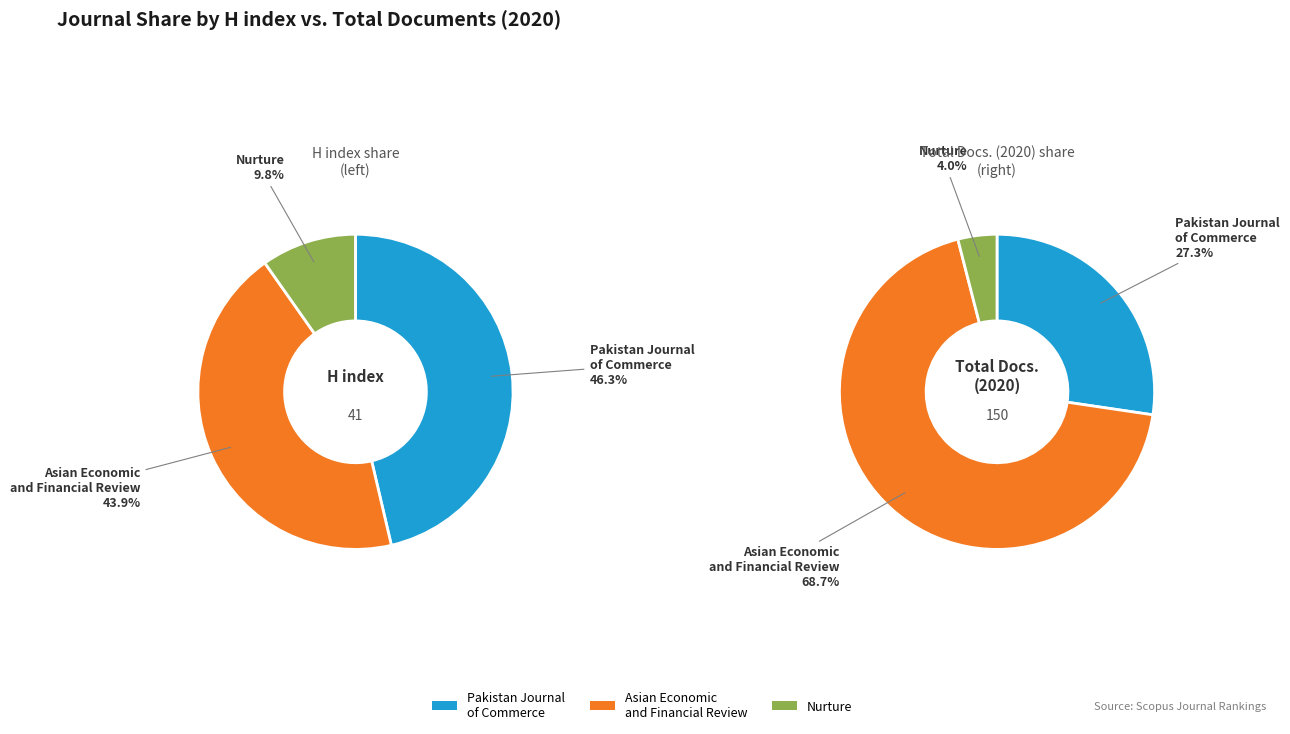

What is the total percentage of Asian Economic and Financial Review and Pakistan Journal of Commerce and Social Sciences?

90.2%